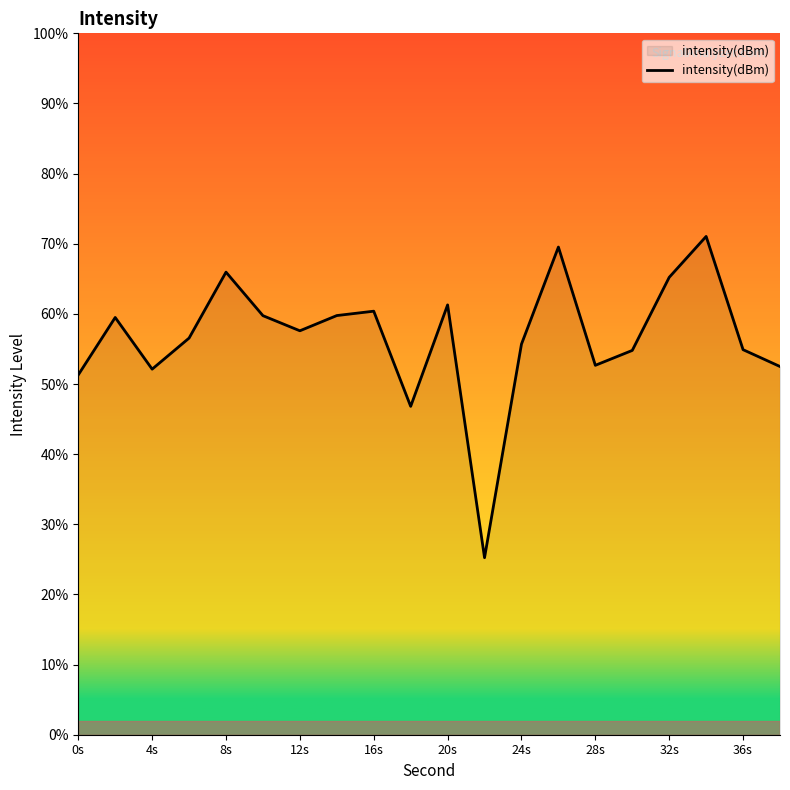

What is the difference between the maximum and minimum values?

45.8